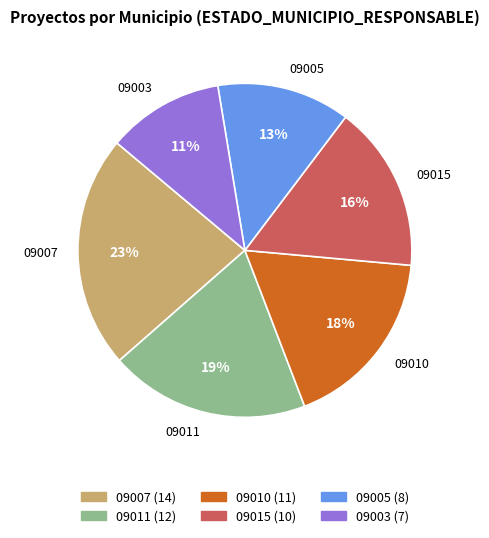

Which has a higher value, 09005 or 09003?

09005